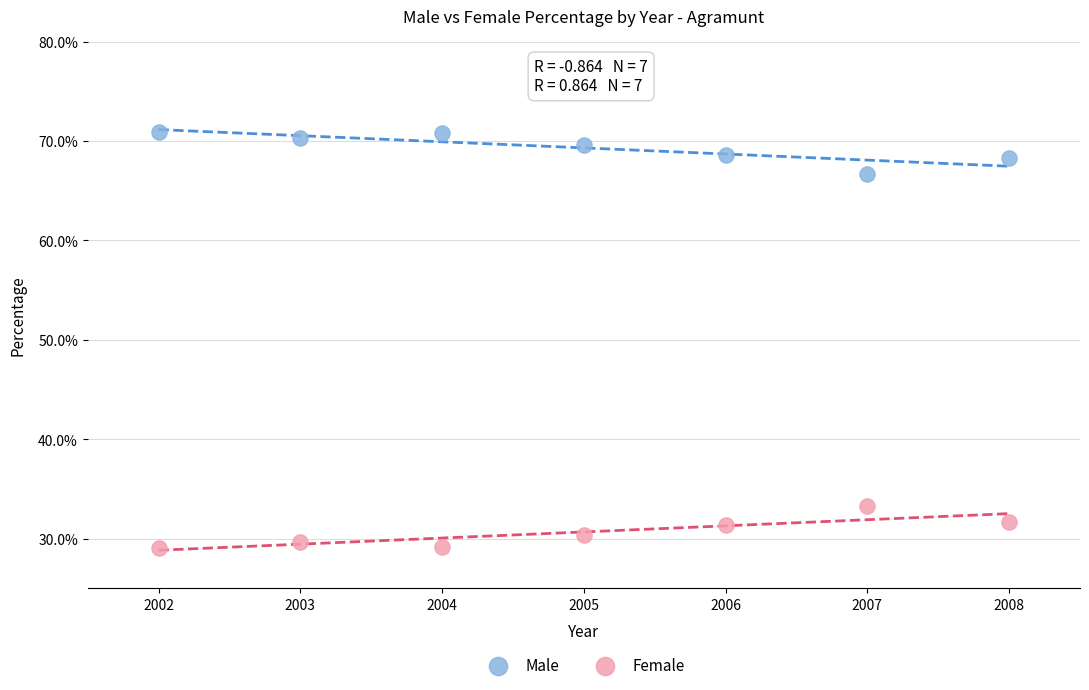

Which series contains the highest Y value?

Male